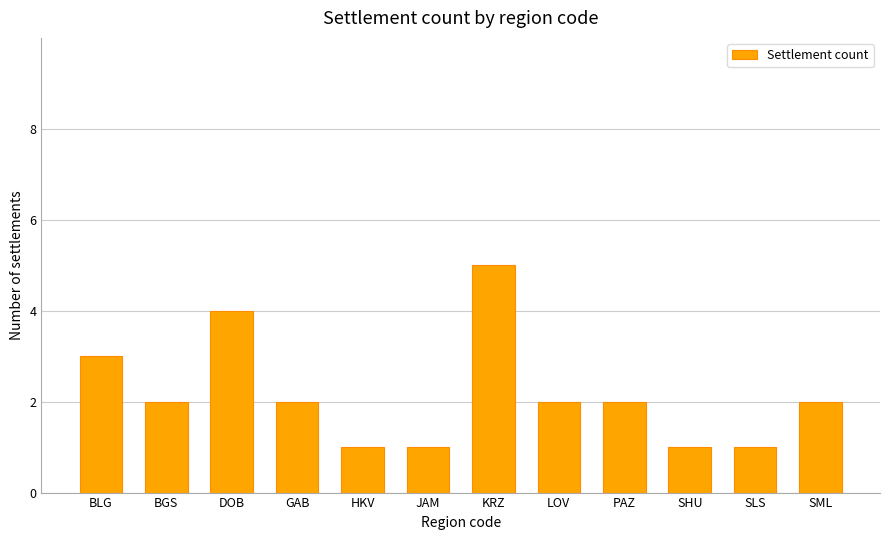

What is the label of the 10th bar from the left?

SHU